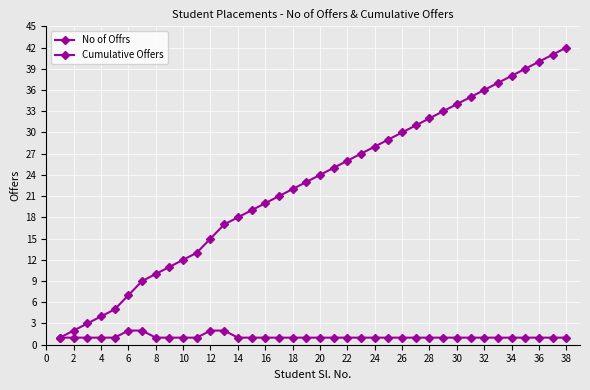

What is the value of the No of Offrs point at the 19th from the left?

1